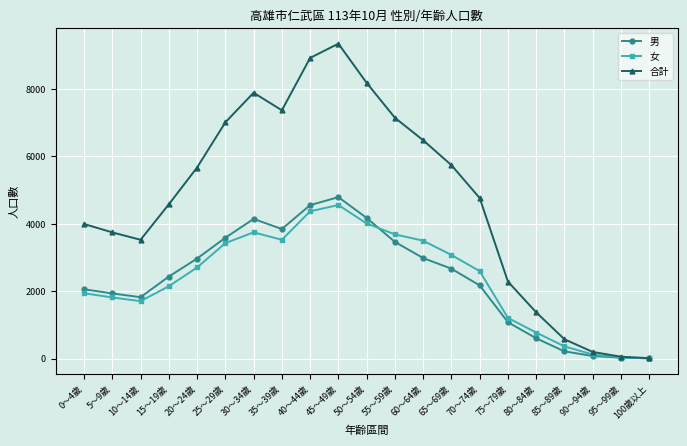

What is the sum of all 合計 values?

98759